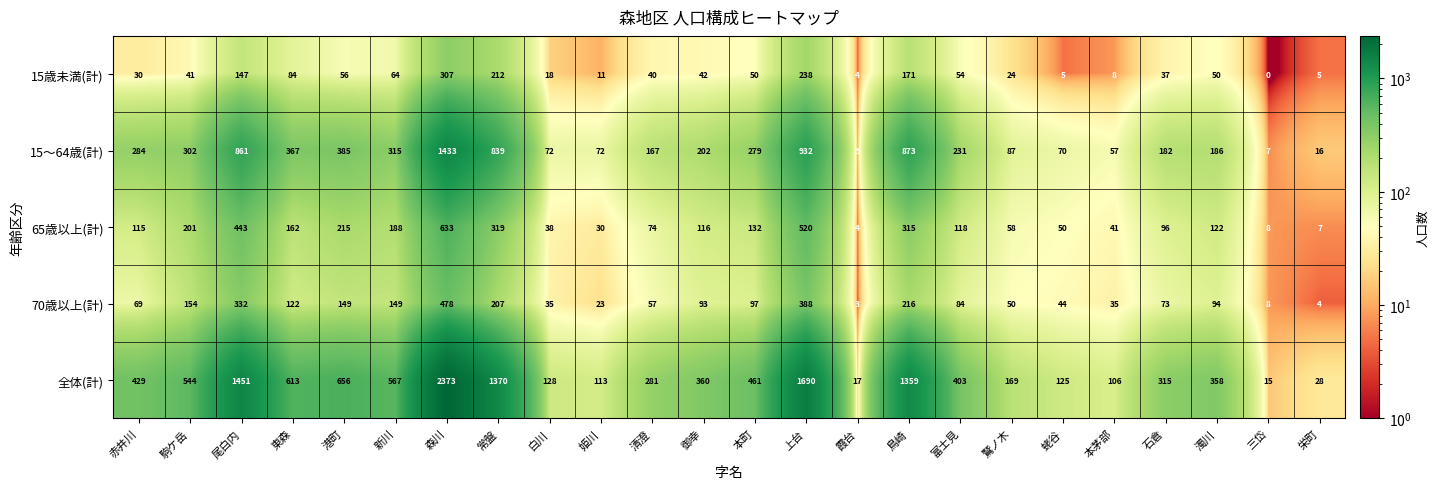

What is the difference between the maximum and minimum values in the 15歳未満(計) series?

307